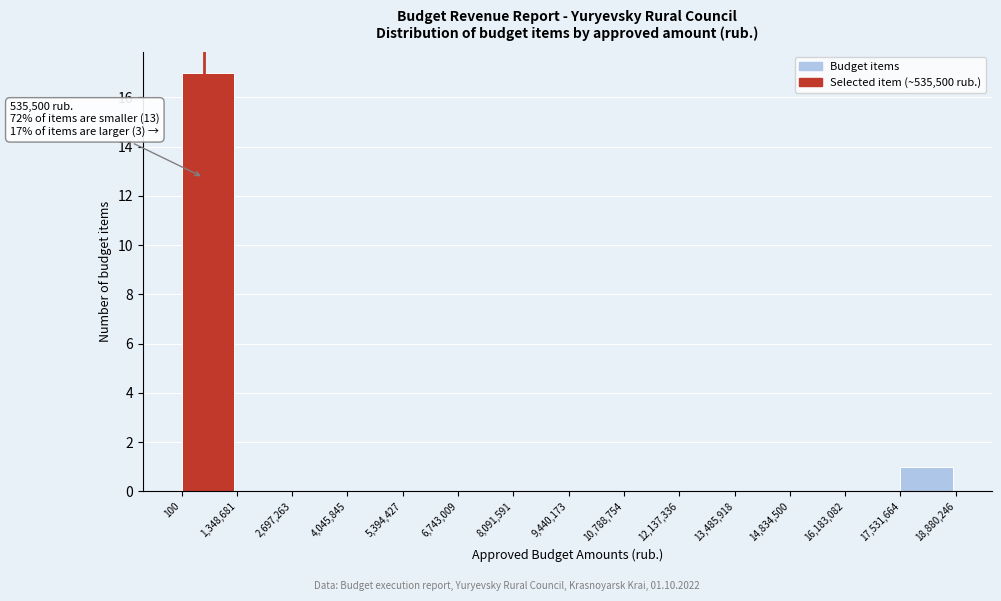

Over which range of the x-axis is the bar tallest?

100 to 1,348,681